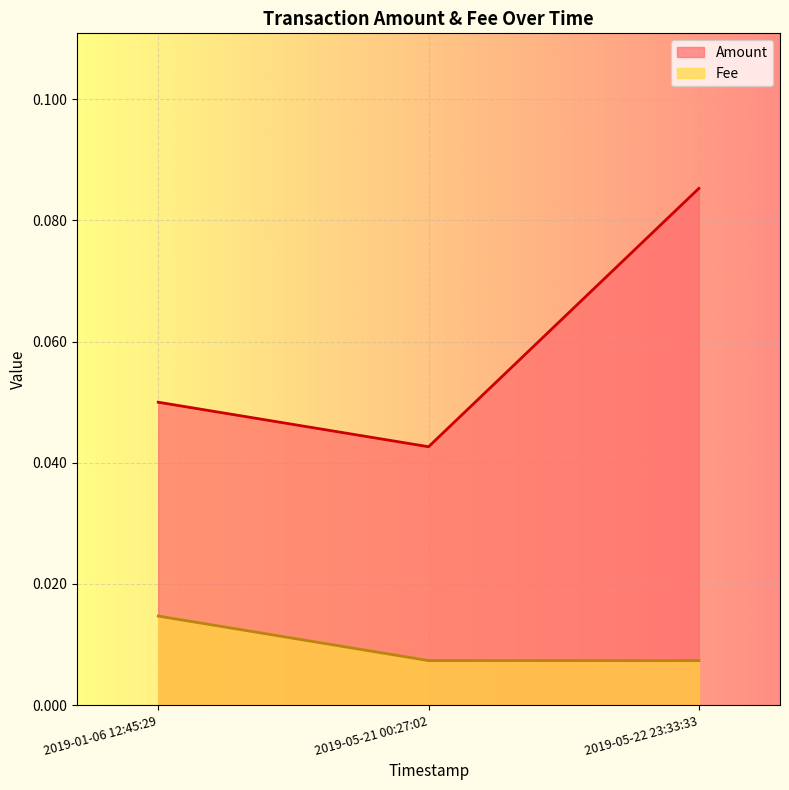

Is the value of Fee at 2019-05-21 00:27:02 greater than the value of Amount at 2019-01-06 12:45:29?

No